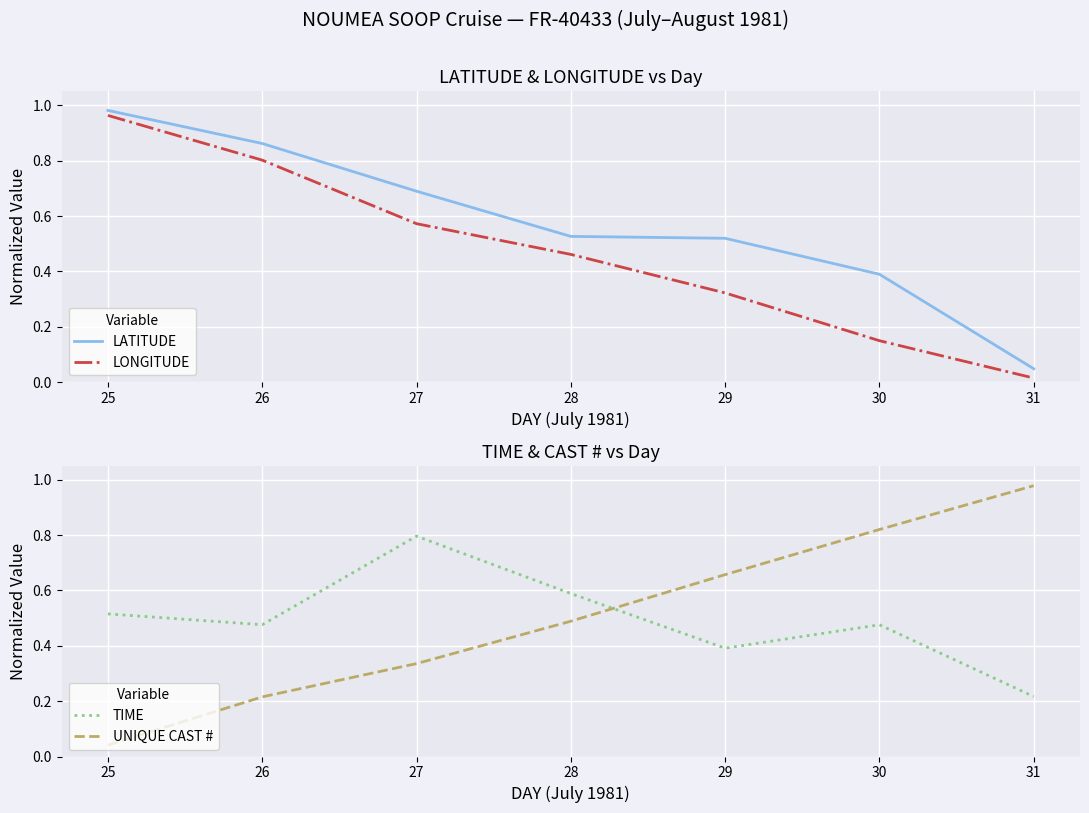

Which category has the highest value in the LATITUDE series?

25